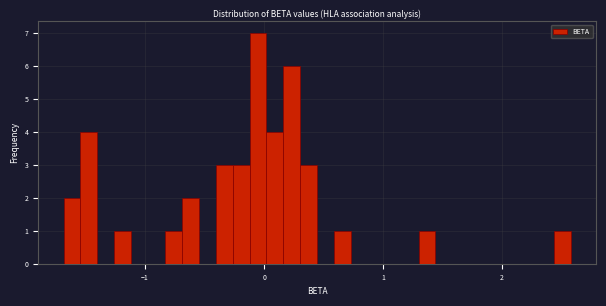

Read against the x-axis, roughly where is the centre of the tallest bar?

-0.1